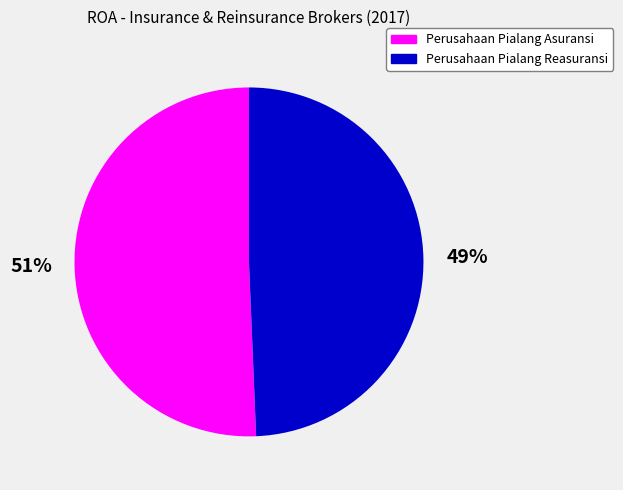

To the nearest percent, what is the average slice percentage?

50%